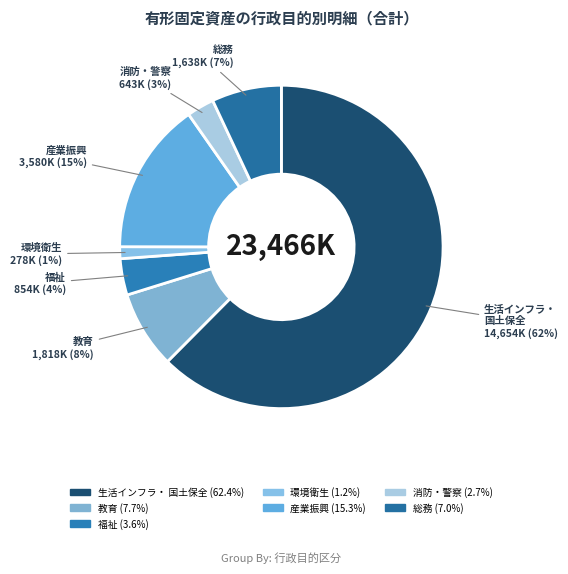

What is the majority slice?

生活インフラ・ 国土保全